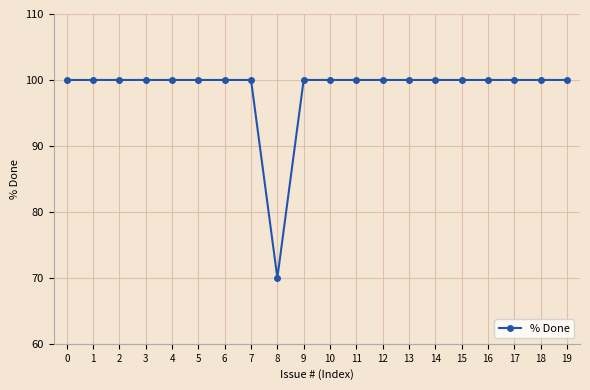

Read the value at 14.

100